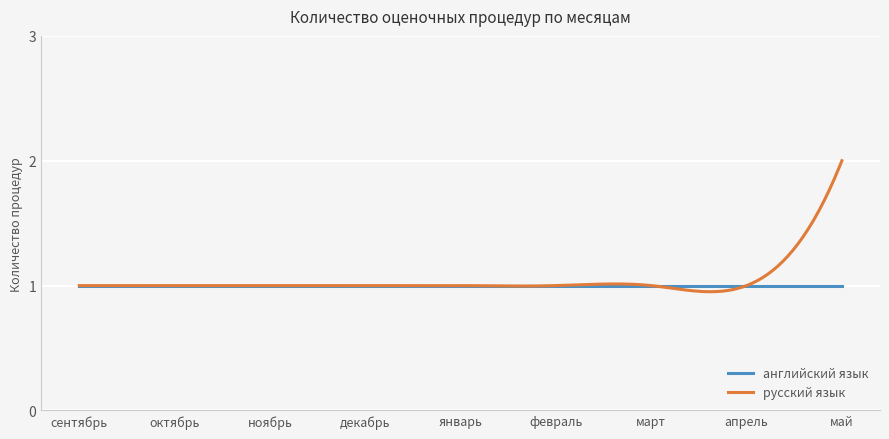

Count the number of categories in the chart.

300